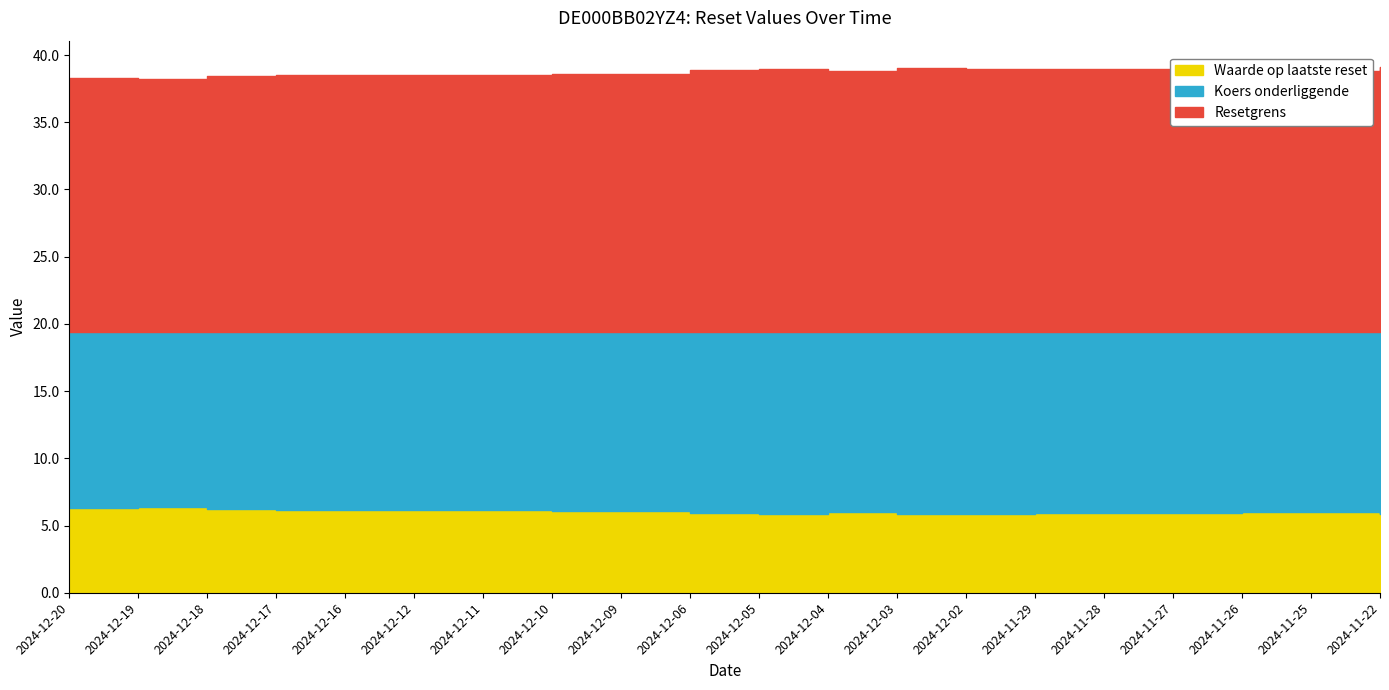

Which series has the largest total across all categories?

Resetgrens